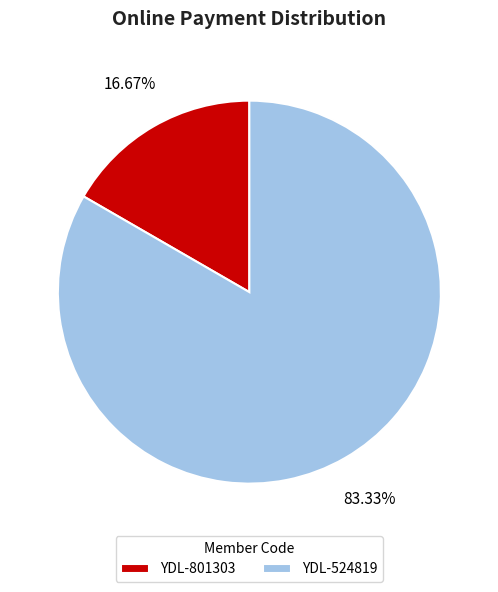

True or false: YDL-801303 accounts for 17% of the total.

True